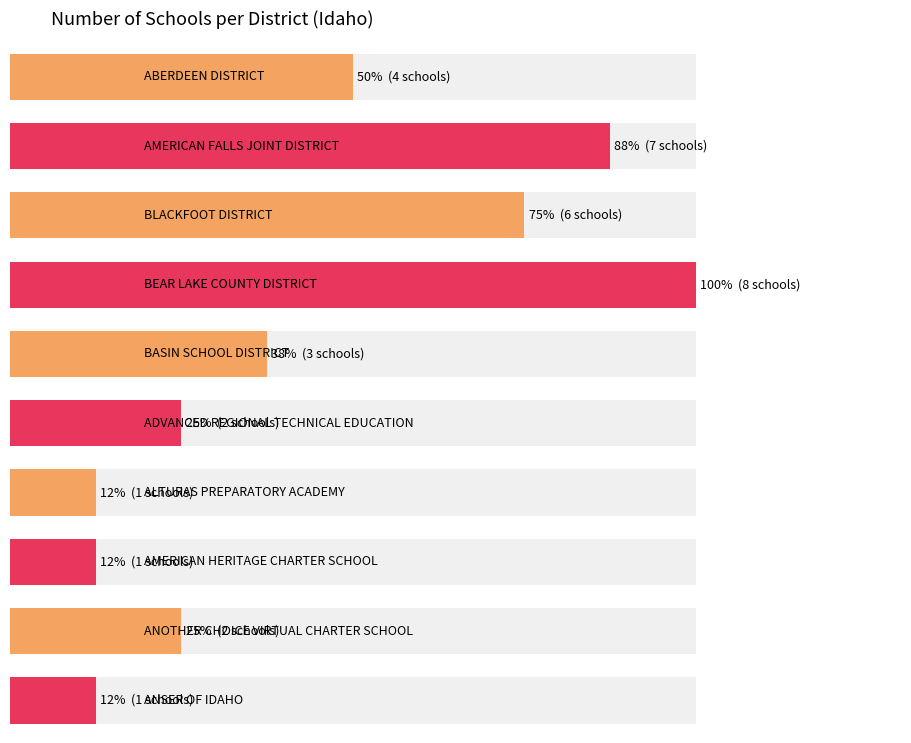

How many values are between 1 and 6?

8